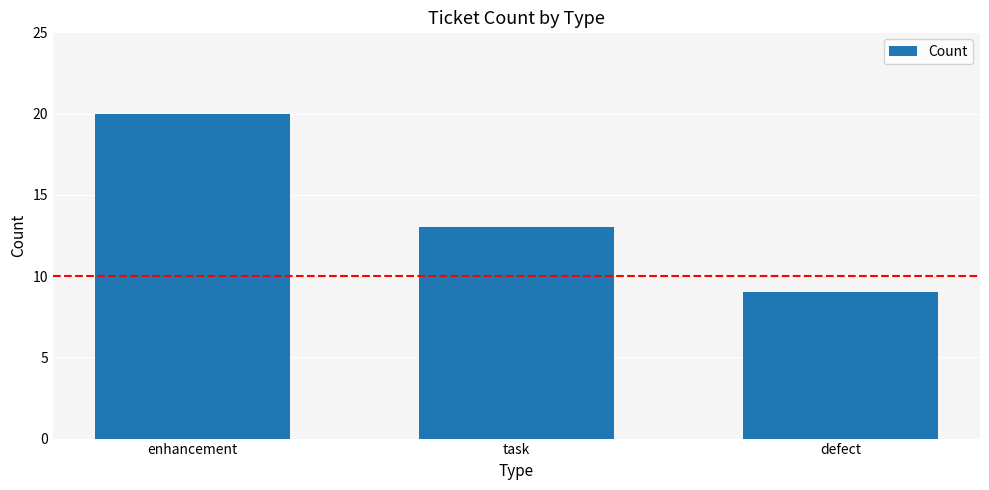

Reading left to right, what are all the values shown in this chart?

enhancement=20	task=13	defect=9